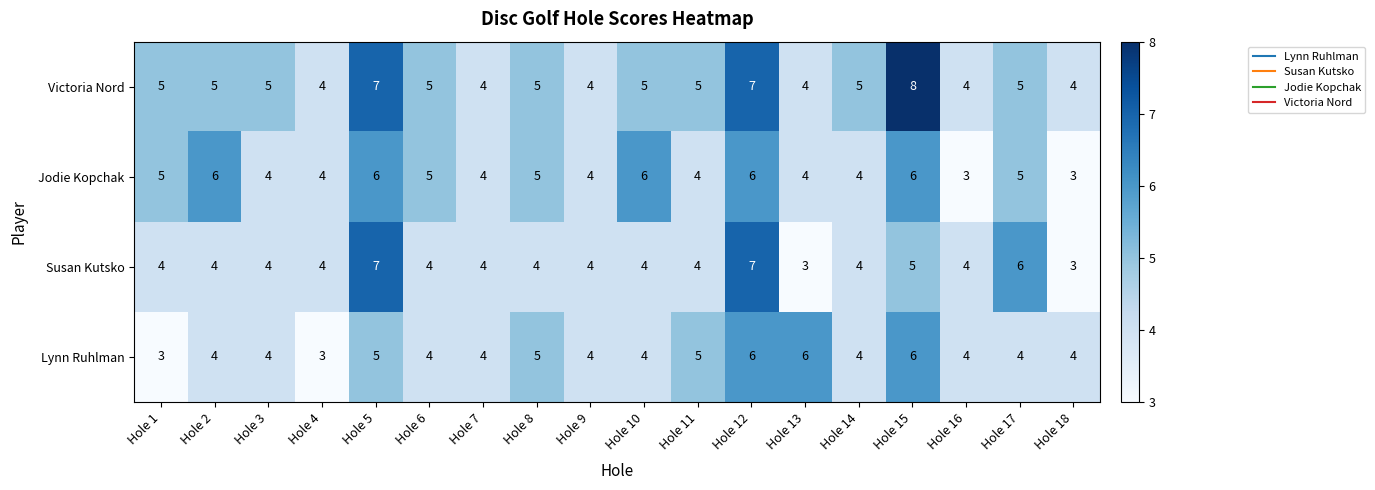

How many categories are shown in the chart?

18